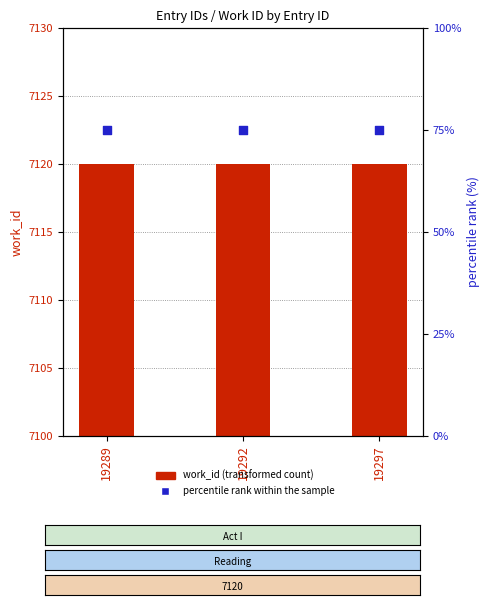

Which series has the largest Y range (max minus min)?

work_id (transformed count)